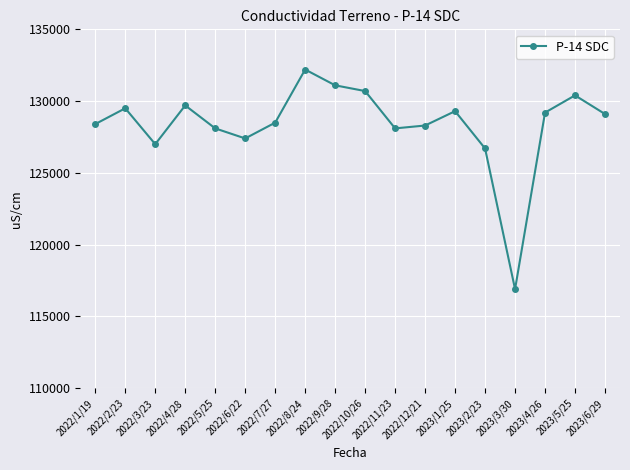

How many lines are shown in the chart?

1